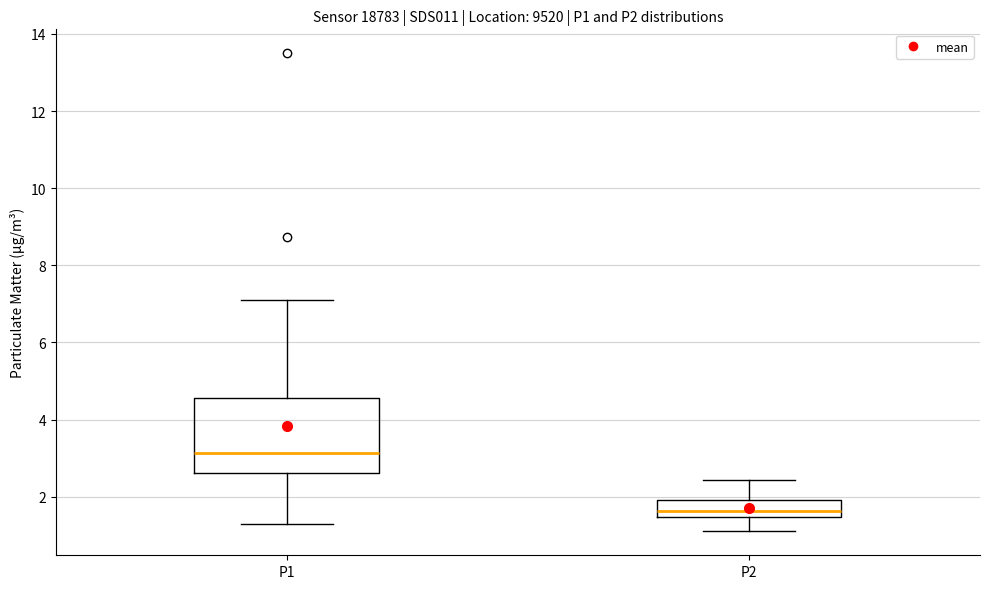

Which box has the highest median line?

P1